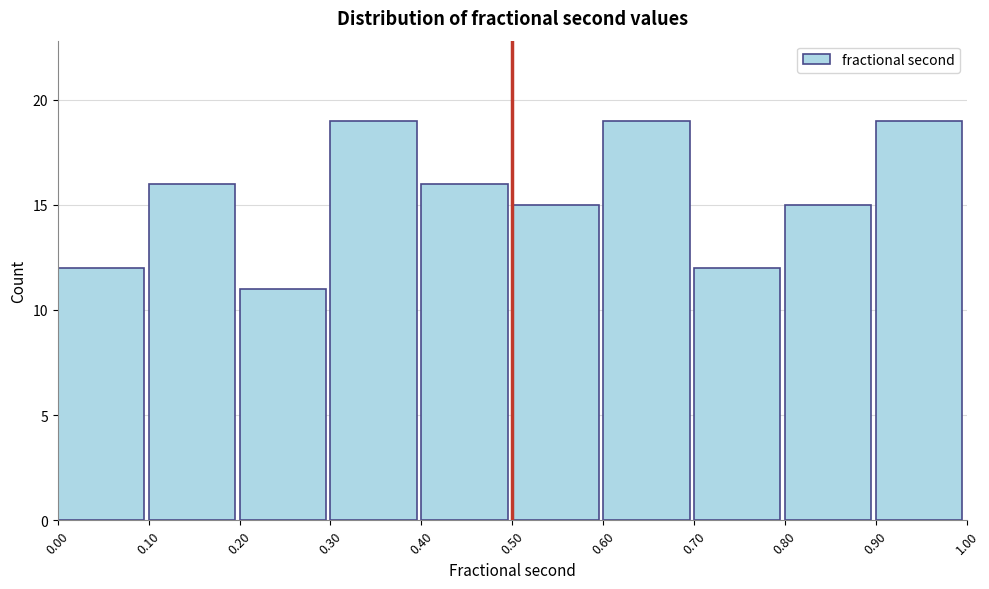

Reading left to right, transcribe this chart: for each bar, give the range it covers on the x-axis and its height. The values are not printed on the chart, so give them approximately, as read against the axis.

0.00 to 0.10: 12
0.10 to 0.20: 16
0.20 to 0.30: 11
0.30 to 0.40: 19
0.40 to 0.50: 16
0.50 to 0.60: 15
0.60 to 0.70: 19
0.70 to 0.80: 12
0.80 to 0.90: 15
0.90 to 1.00: 19